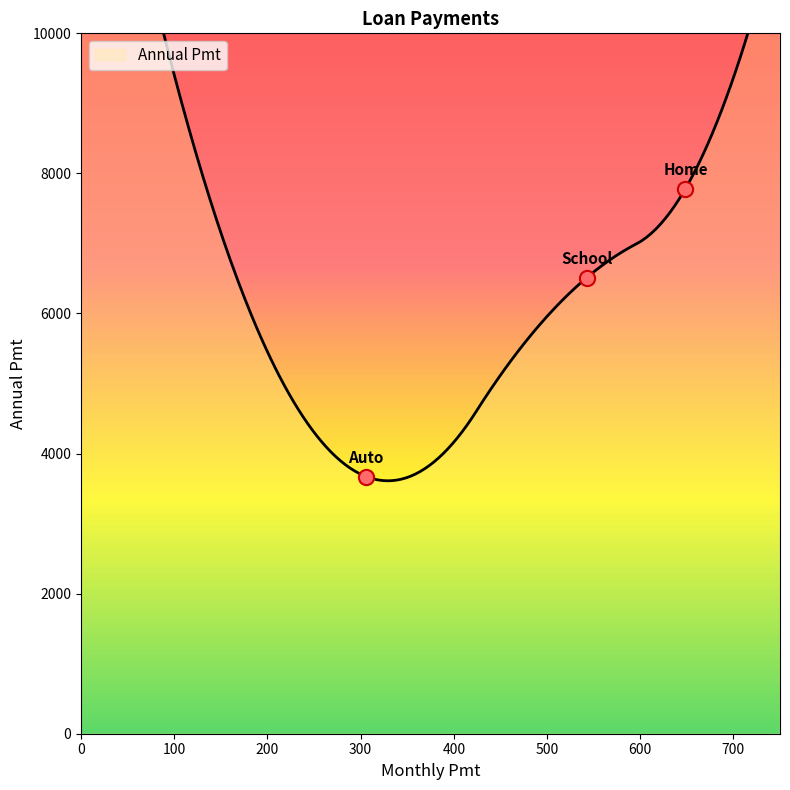

Approximately how many times larger is the value at Auto compared to School?

0.6